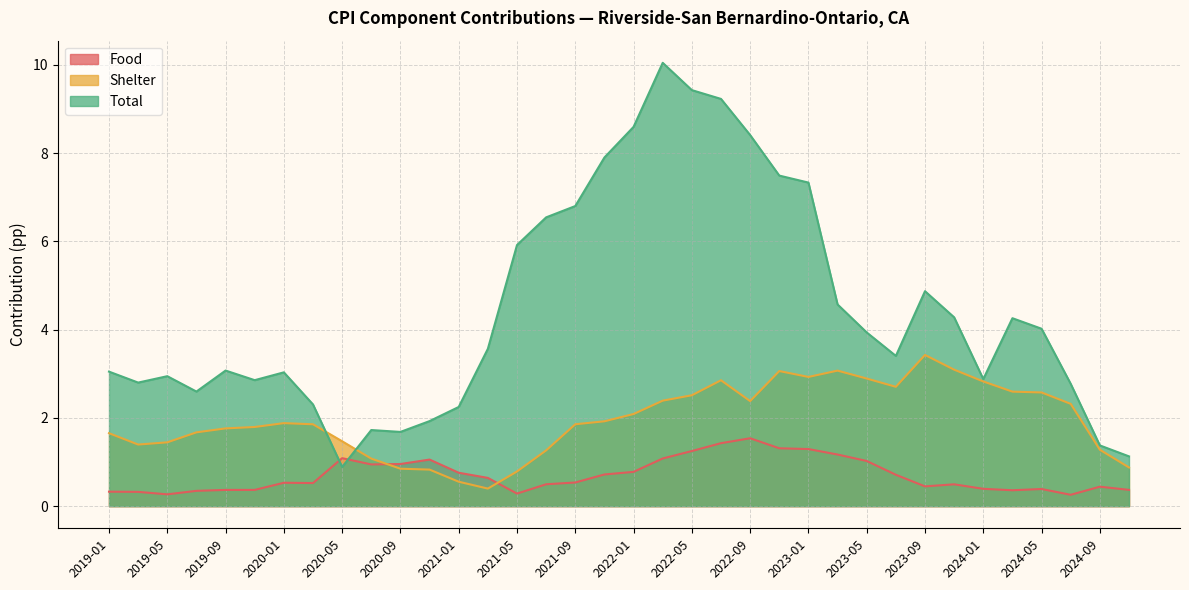

True or false: Food and Total cross at least once.

True